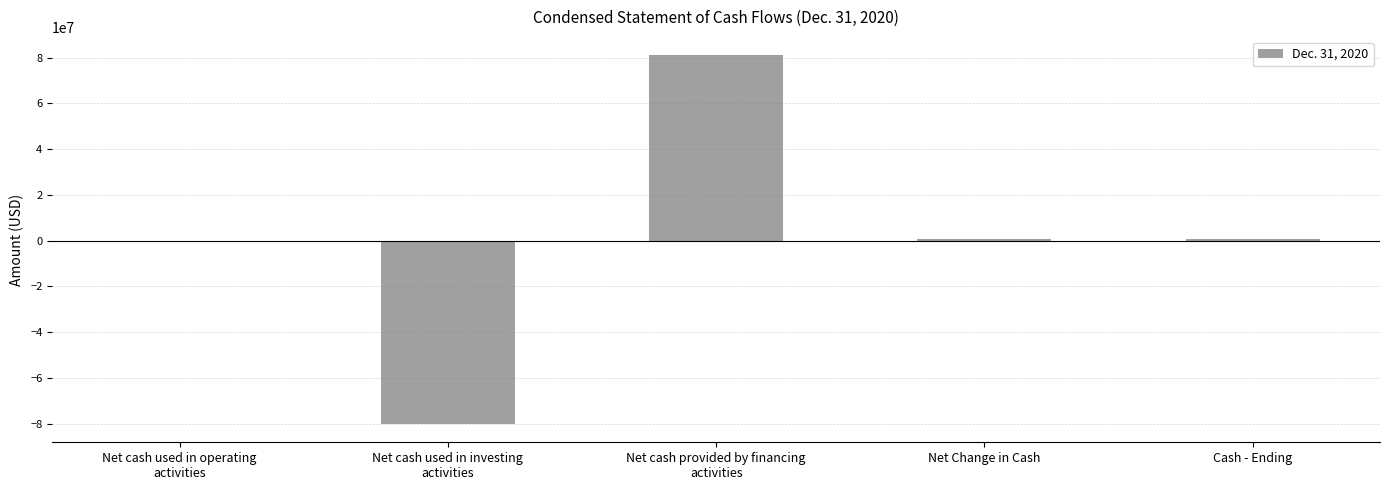

What is the greatest value displayed?

81063721